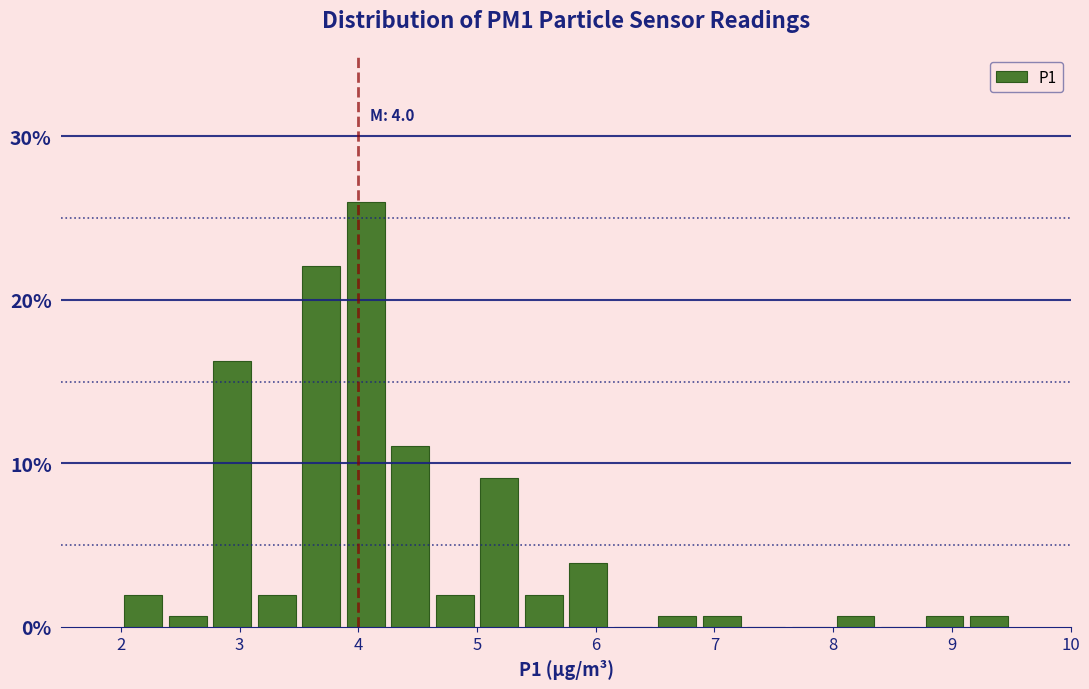

Around what value on the x-axis is the tallest bar? Give the approximate position of its centre, as read against the axis.

4.1